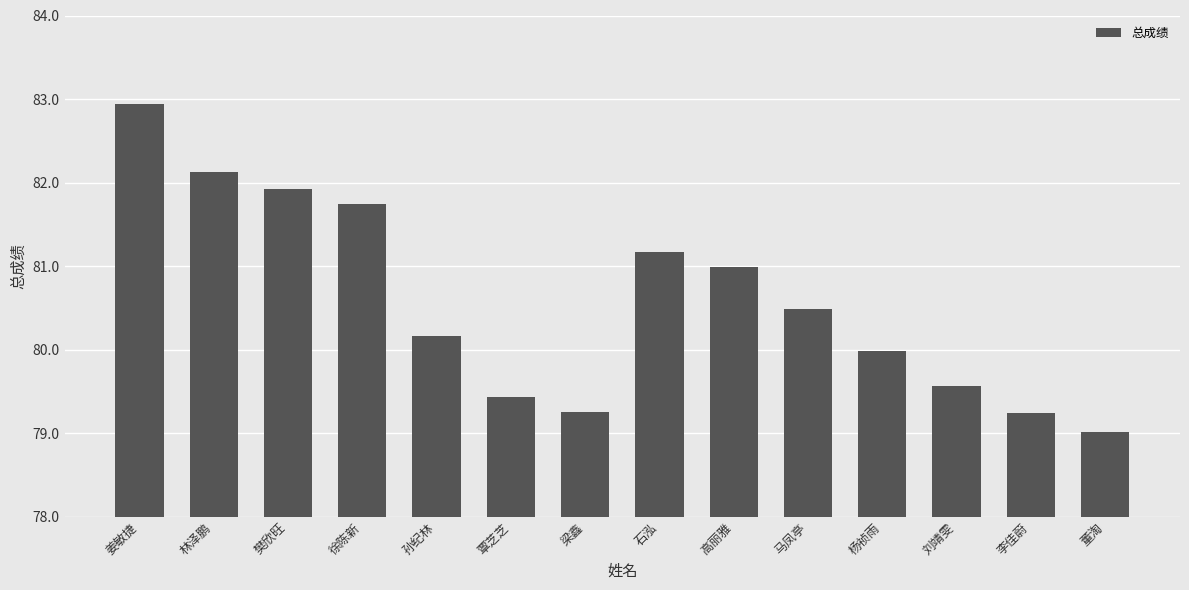

What is the label of the 1st bar from the right?

董淘